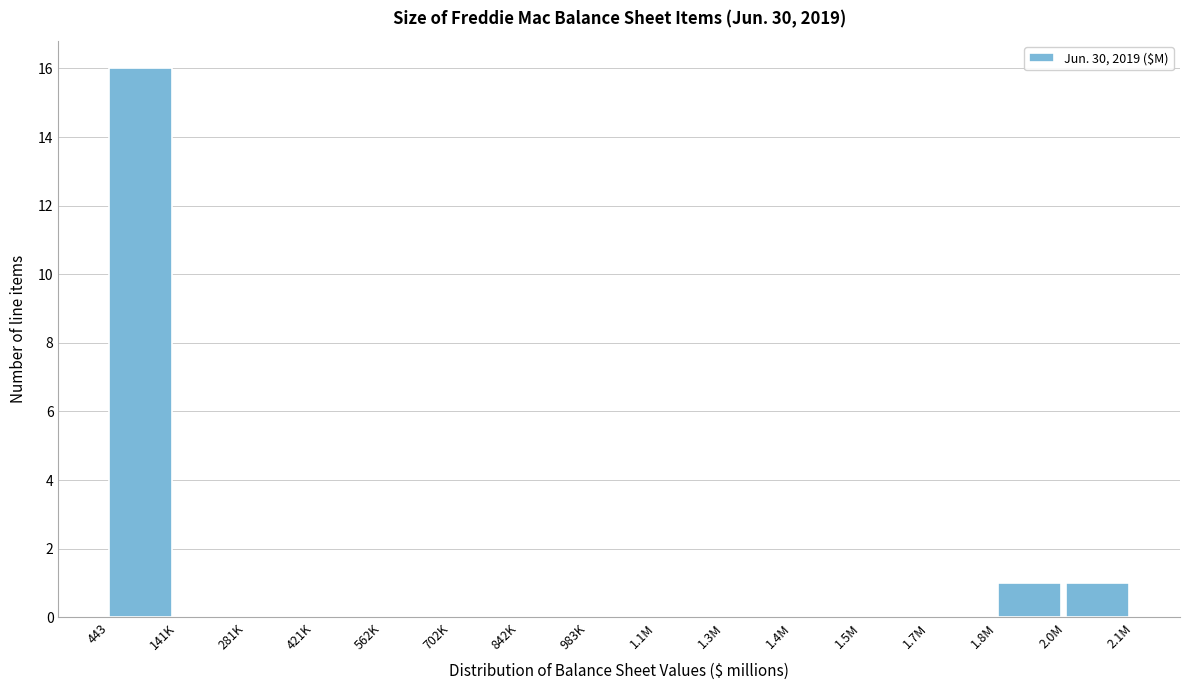

Reading right to left, list all the values displayed in this chart.

2.0M=1	1.8M=1	1.7M=0	1.5M=0	1.4M=0	1.3M=0	1.1M=0	983K=0	842K=0	702K=0	562K=0	421K=0	281K=0	141K=0	443=16